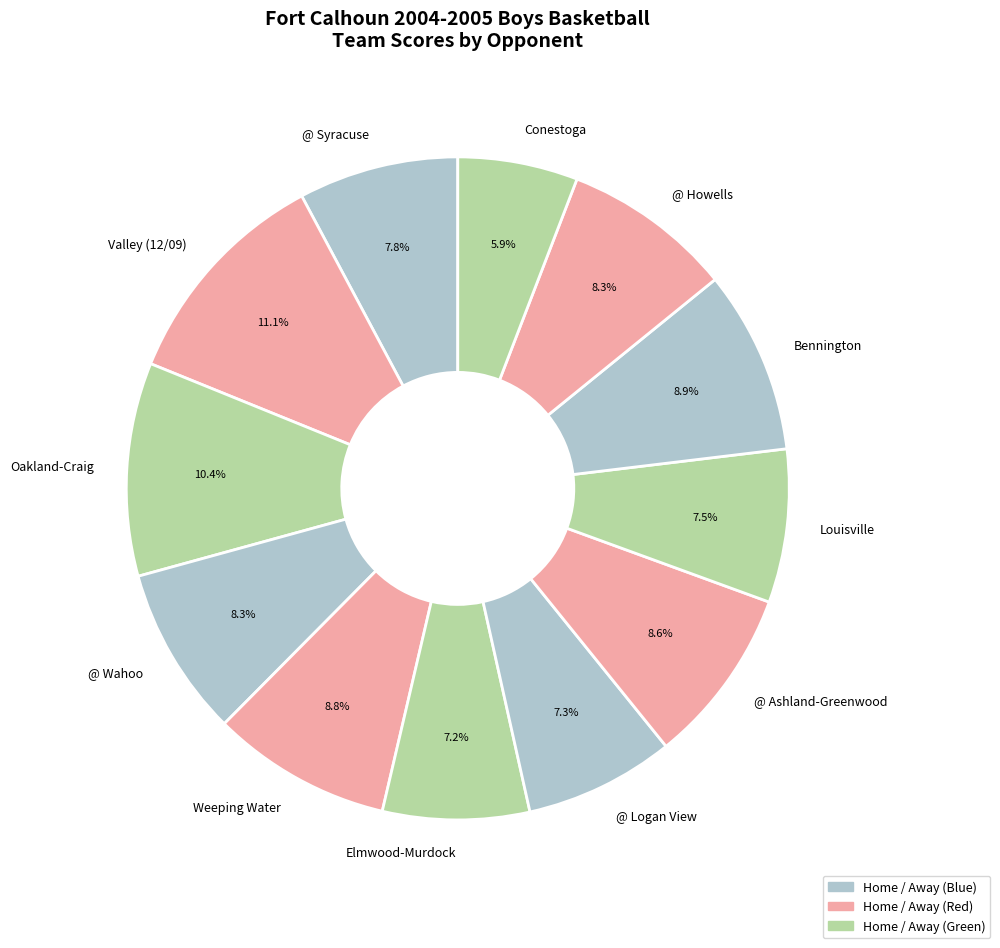

To the nearest percent, what portion does Bennington represent?

9%